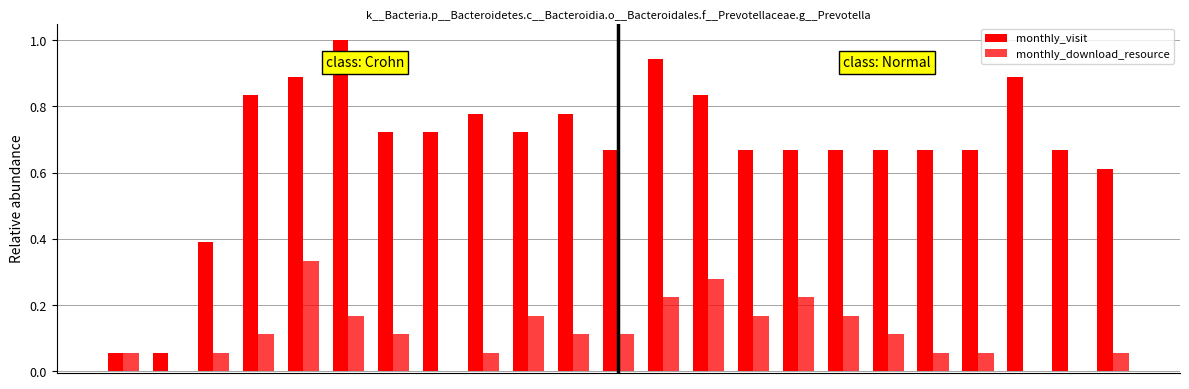

What is the lowest value of the monthly_visit series?

0.1